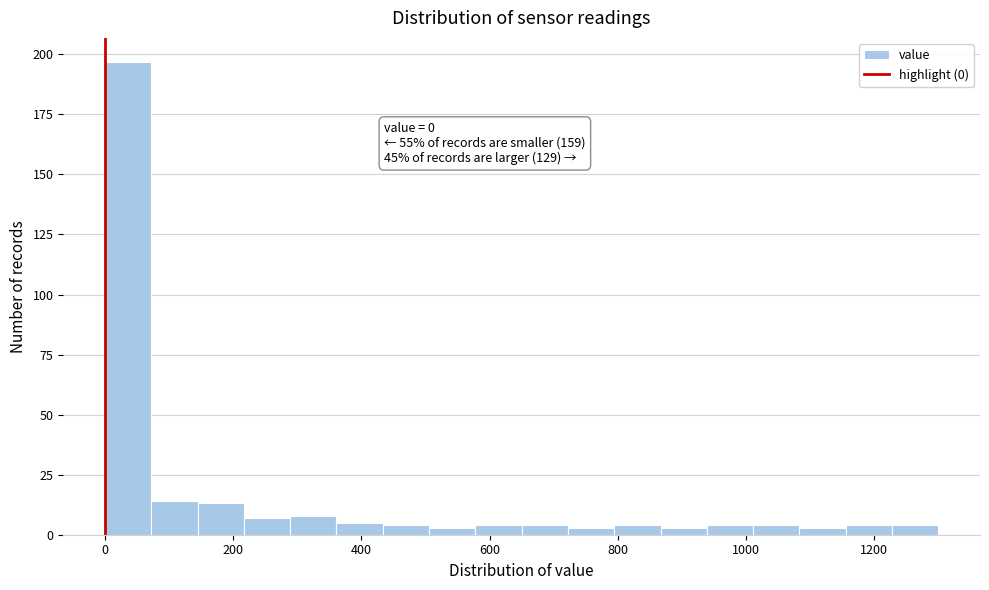

Read against the x-axis, roughly where is the centre of the tallest bar?

40